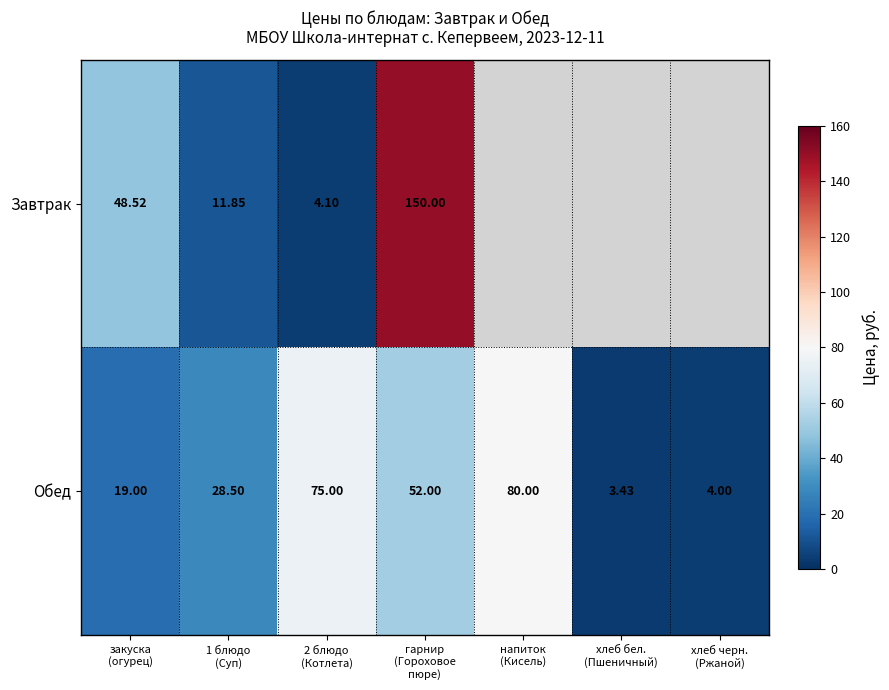

What is the difference between the highest and lowest values at 1 блюдо
(Суп)?

16.6